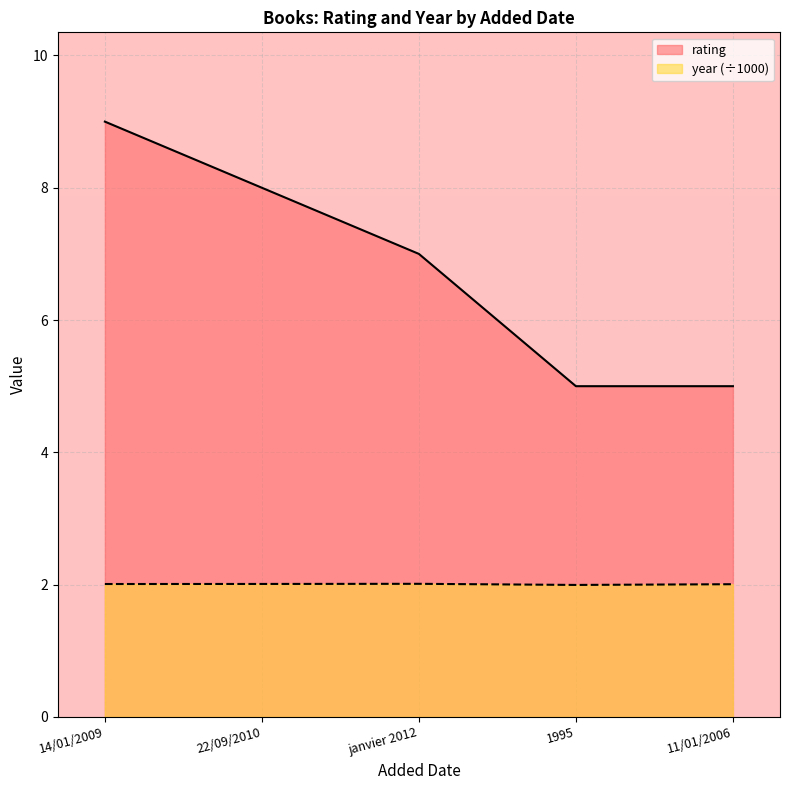

What is the sum of the year values at 14/01/2009 and 1995?

4.0